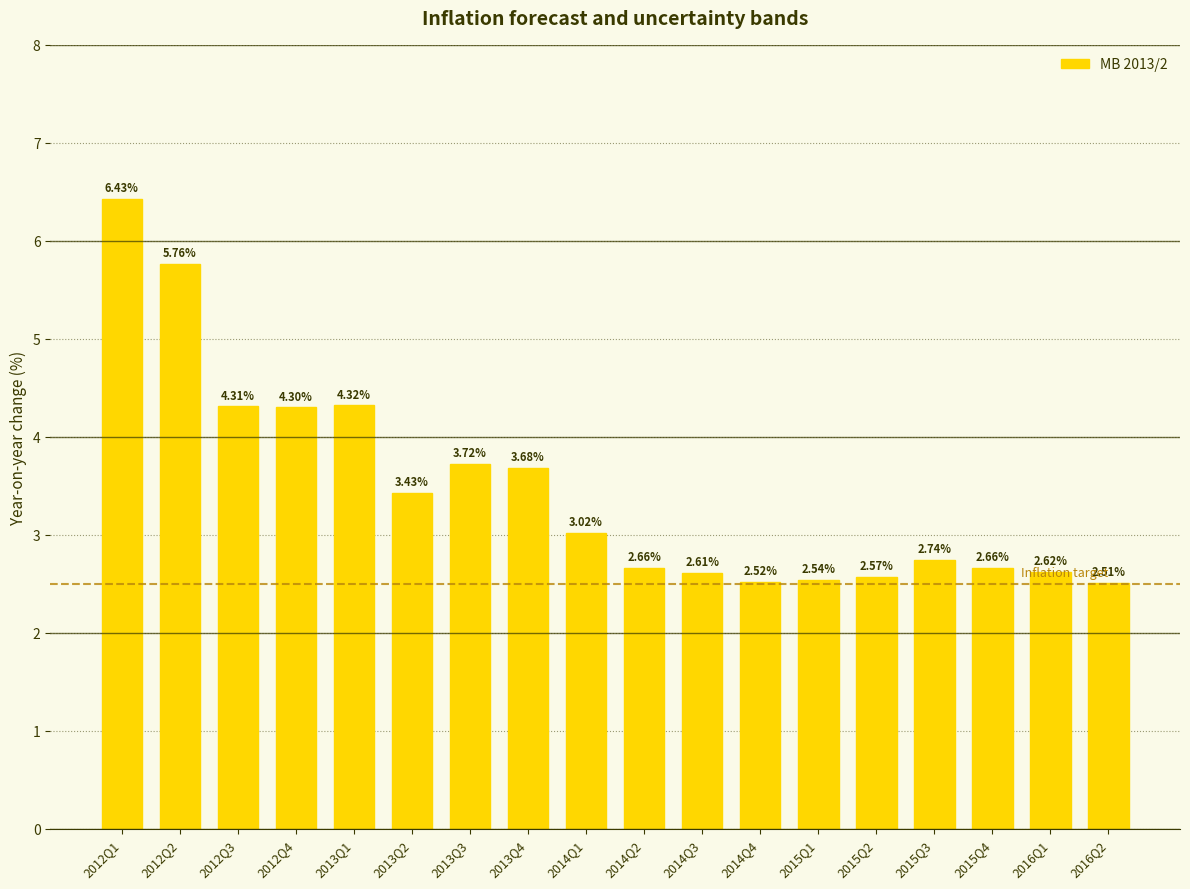

What is the sum of all values?

62.4